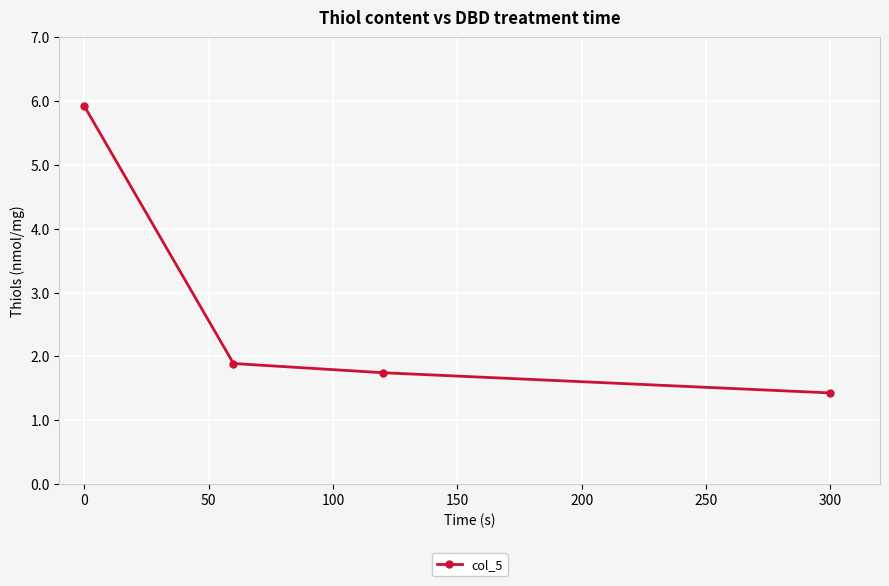

True or false: there are more than 2 points higher than both neighbors.

False